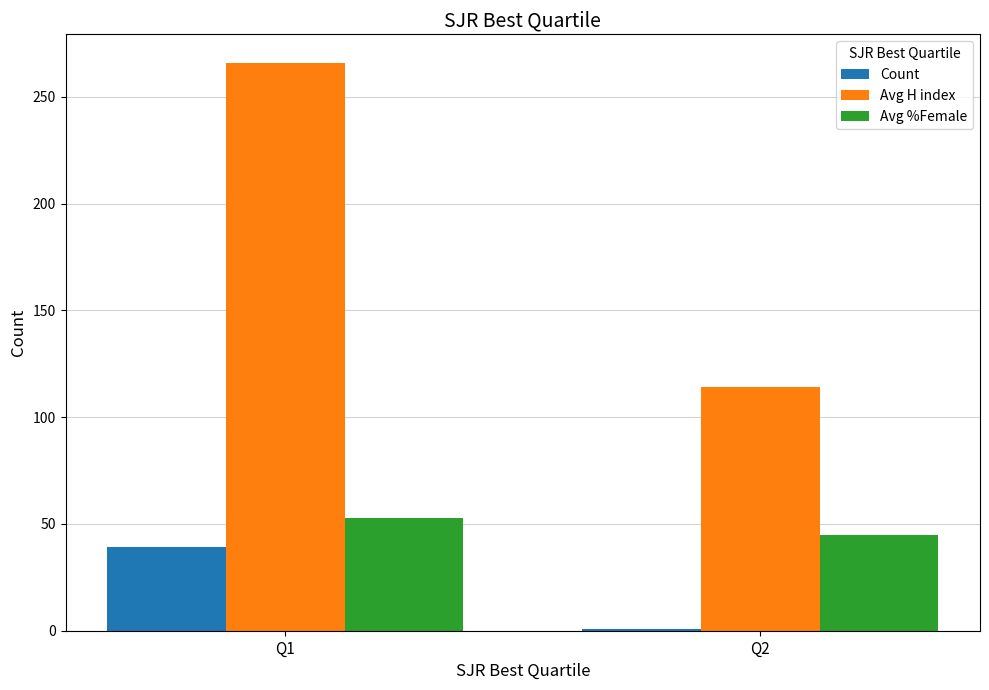

What is the spread (max minus min) of values at Q1?

227